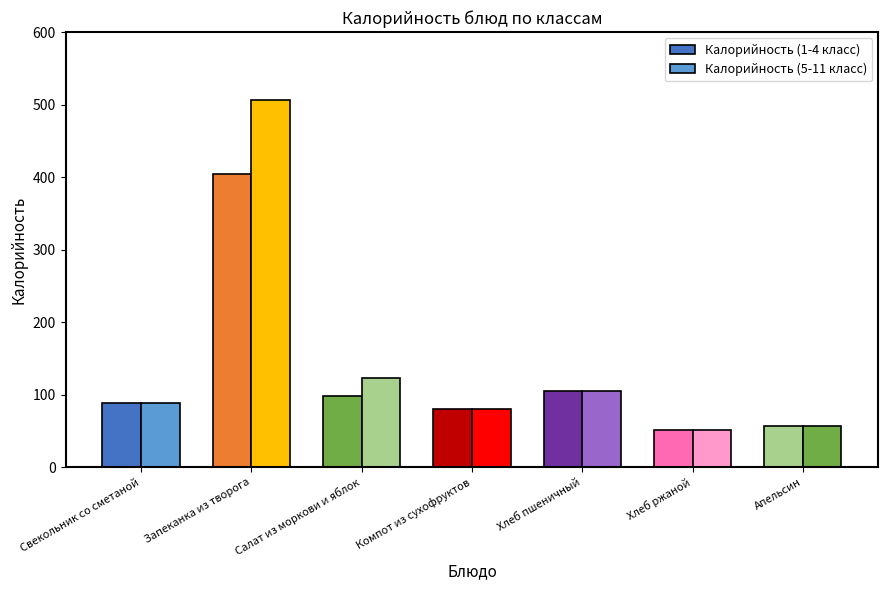

Are the bars grouped side by side (vs. stacked)?

Yes